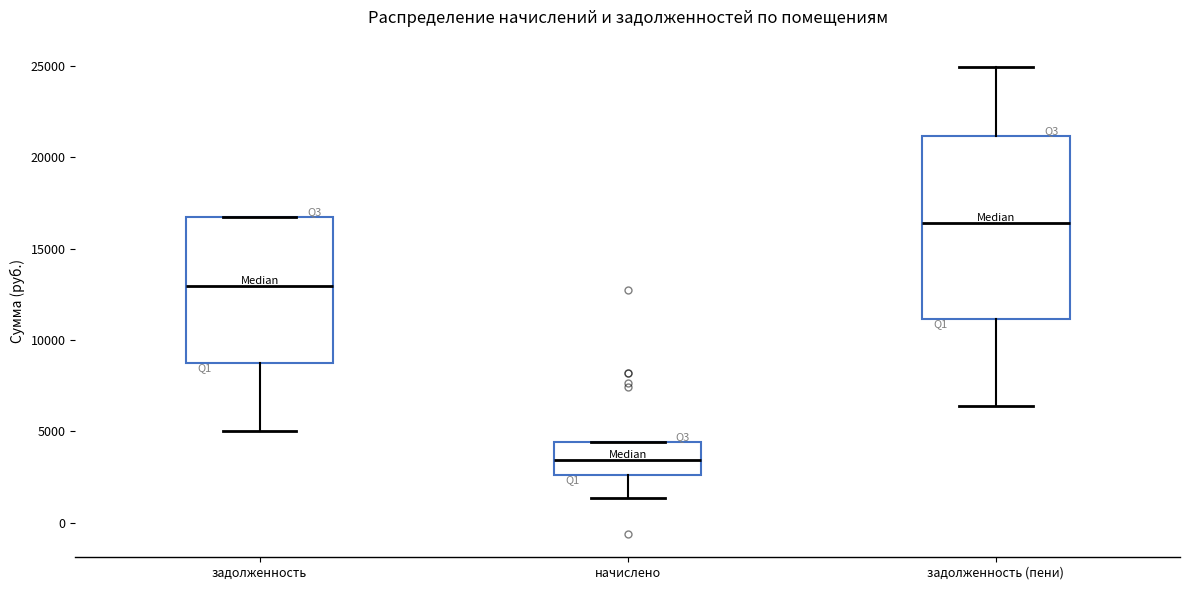

Where does the median line of the box for начислено sit on the y-axis? The values are not printed on the chart, so give them approximately, as read against the axis.

3500